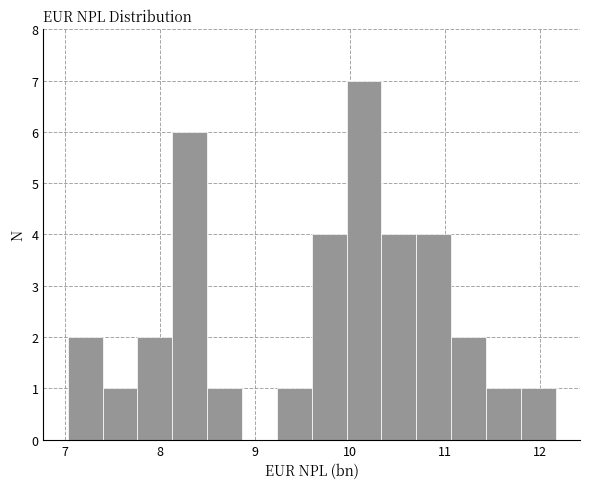

Read against the x-axis, roughly where is the centre of the tallest bar?

10.1